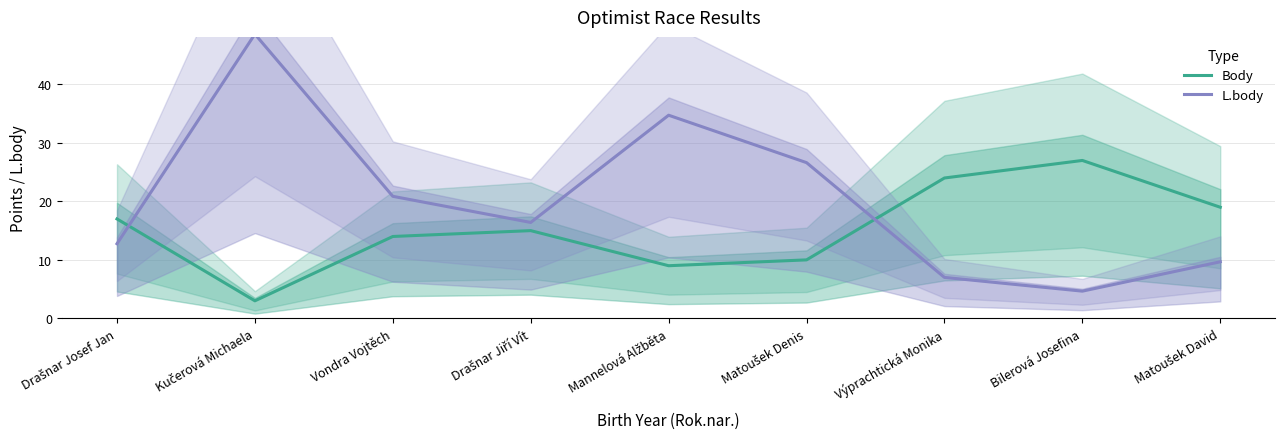

Rank the categories by Body value from highest to lowest.

Bilerová Josefina, Výprachtická Monika, Matoušek David, Drašnar Josef Jan, Drašnar Jiří Vít, Vondra Vojtěch, Matoušek Denis, Mannelová Alžběta, Kučerová Michaela